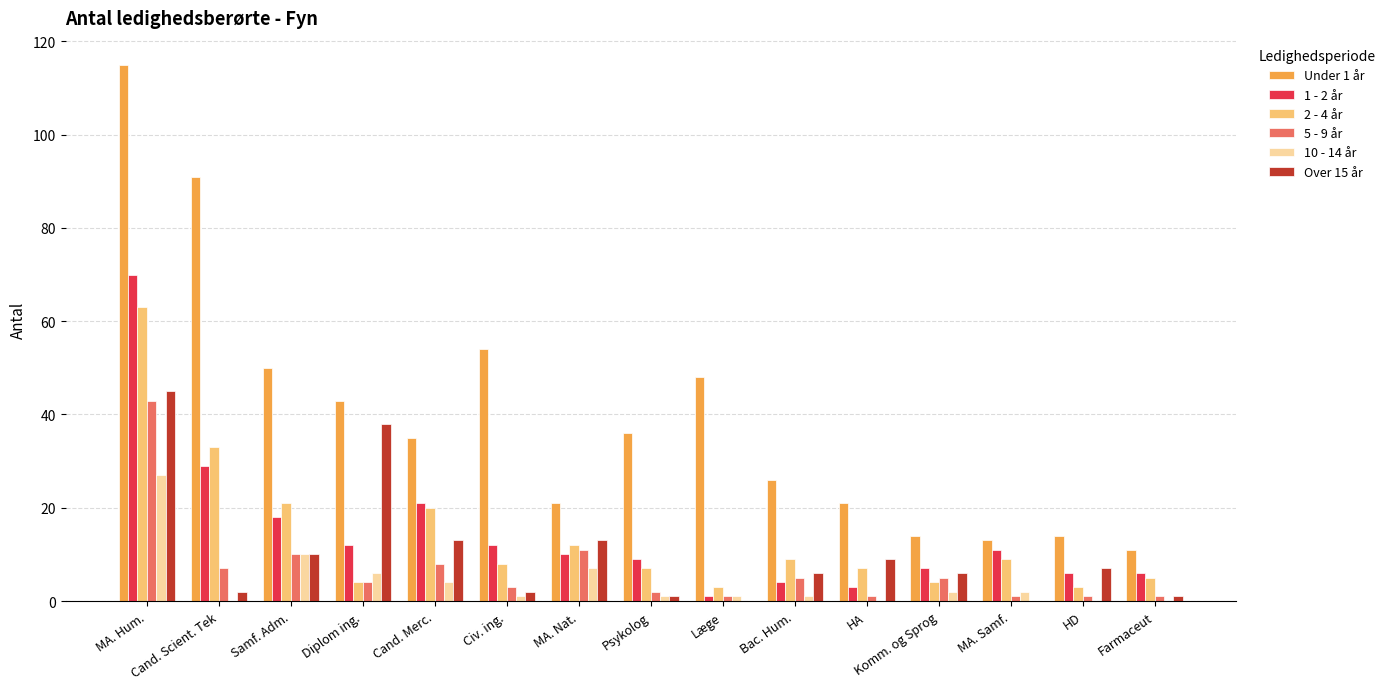

How many groups of bars are there?

15